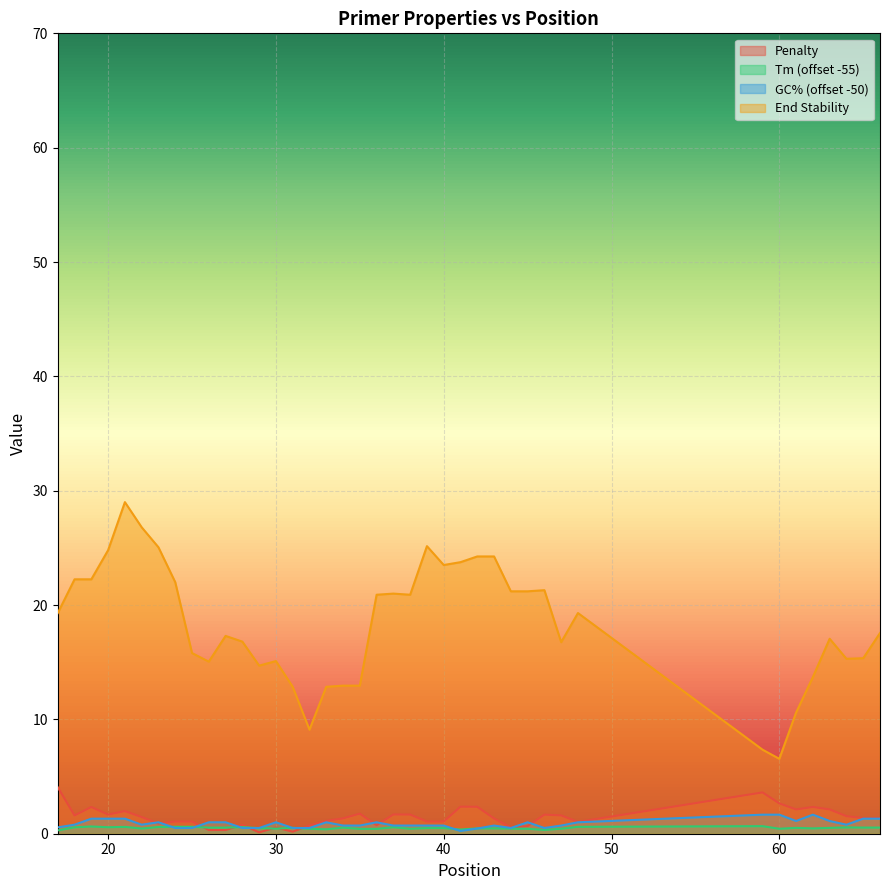

At which label does pen first exceed 1?

17